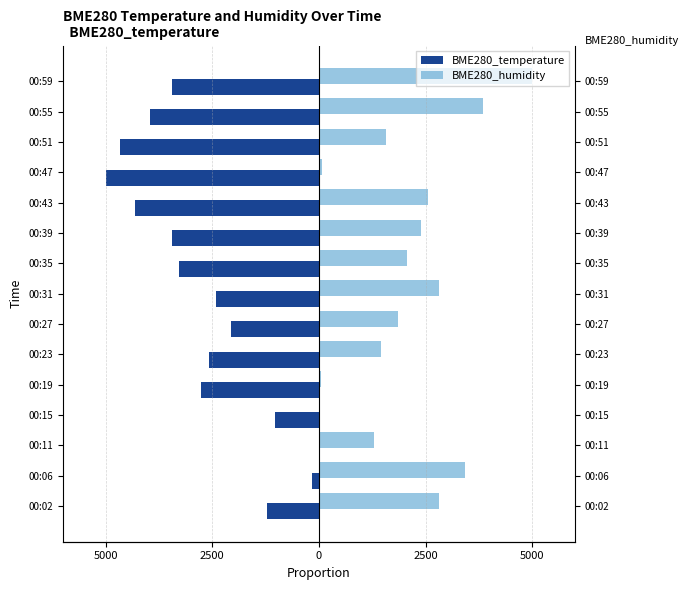

Reading left to right, extract all data points from this chart.

BME280_temperature: -1206.9	-172.4	0.0	-1034.5	-2758.6	-2586.2	-2069.0	-2413.8	-3275.9	-3448.3	-4310.3	-5000.0	-4655.2	-3965.5	-3448.3
BME280_humidity: 2809.9	3429.8	1281.0	0.0	41.3	1446.3	1859.5	2809.9	2066.1	2396.7	2562.0	82.6	1570.2	3843.0	5000.0